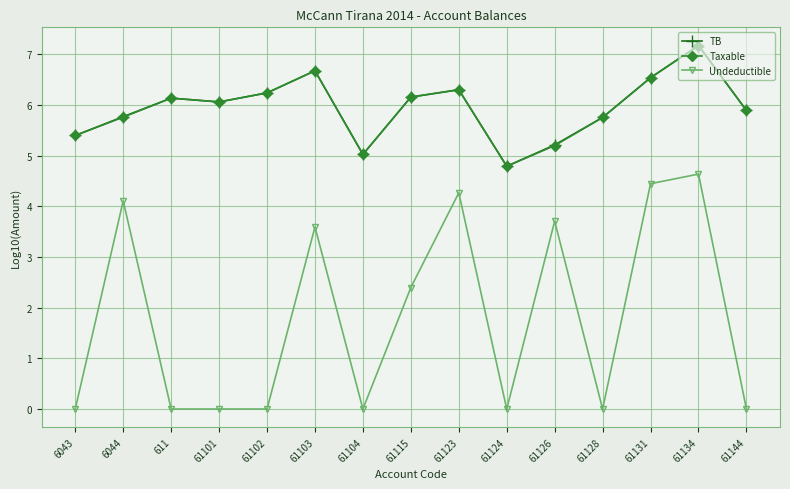

Between 61103 and 61134, which series saw the biggest shift?

Undeductible